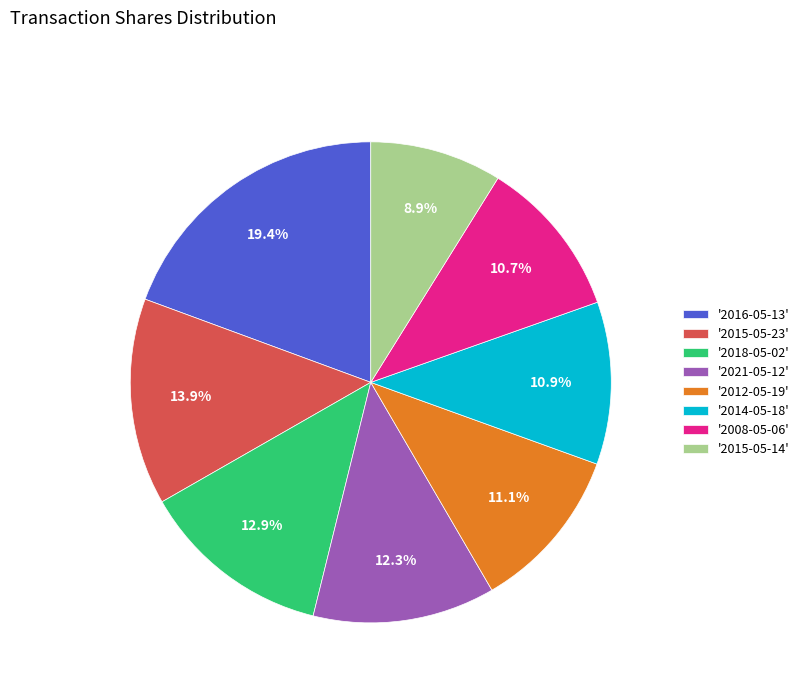

What is the largest slice in the pie chart?

'2016-05-13'